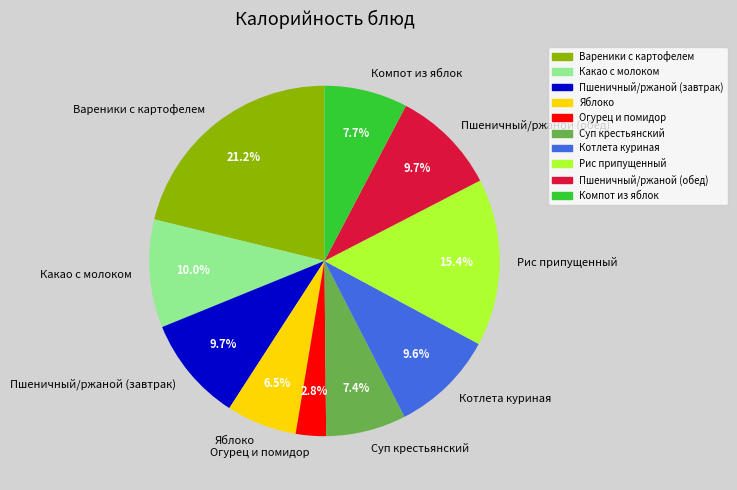

Between Огурец и помидор and Компот из яблок, which is larger?

Компот из яблок